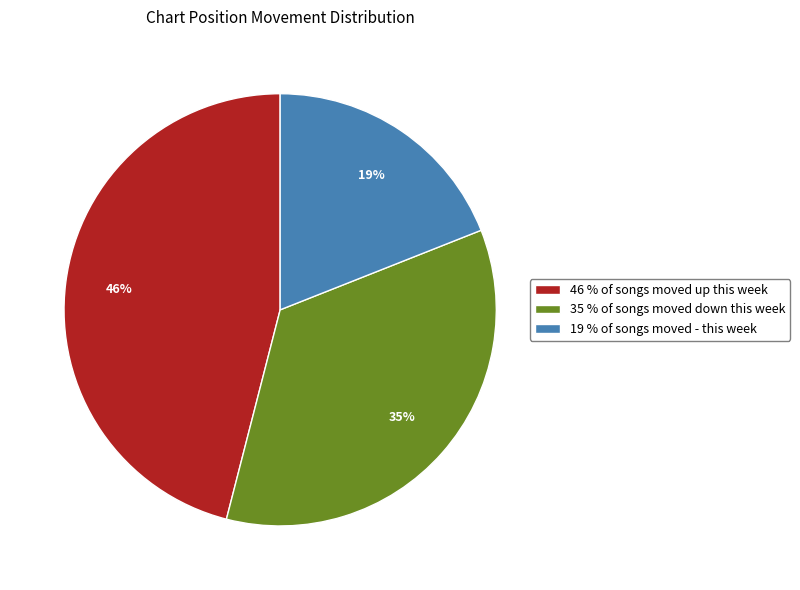

How many segments does this pie chart have?

3